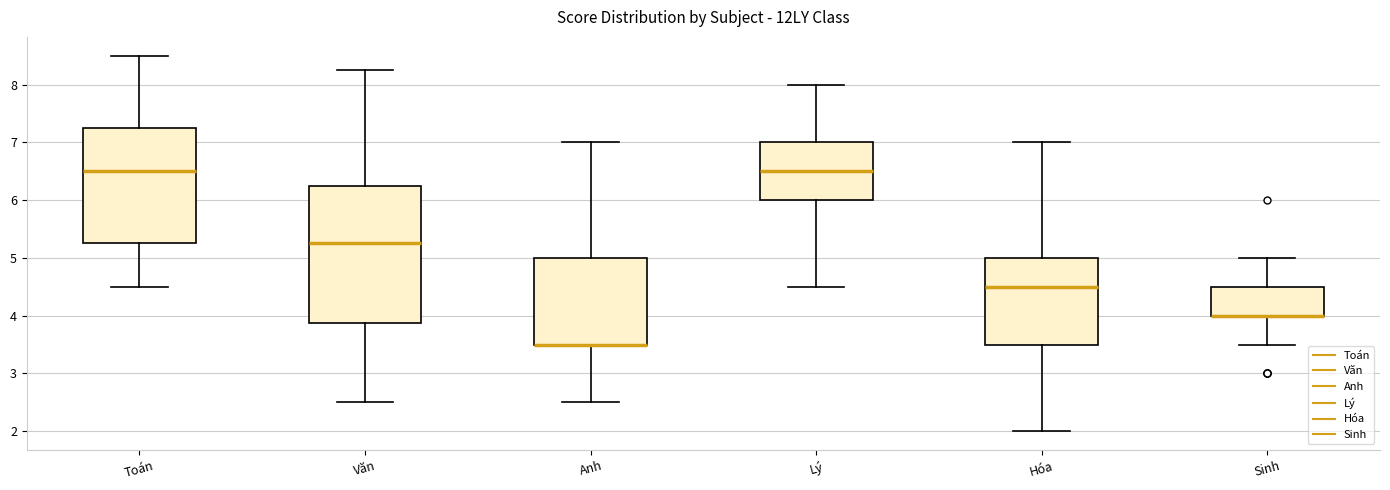

Reading left to right, read every box against the y-axis: the position of its median line, the range the box covers, and the ends of its whiskers. The values are not printed on the chart, so give them approximately, as read against the axis.

Toán: median 6.5, box 5.3 to 7.3, whiskers 4.5 to 8.5
Văn: median 5.3, box 3.9 to 6.3, whiskers 2.5 to 8.3
Anh: median 3.5 (drawn on the box's lower edge), box 3.5 to 5.0, whiskers 2.5 to 7.0
Lý: median 6.5, box 6.0 to 7.0, whiskers 4.5 to 8.0
Hóa: median 4.5, box 3.5 to 5.0, whiskers 2.0 to 7.0
Sinh: median 4.0 (drawn on the box's lower edge), box 4.0 to 4.5, whiskers 3.5 to 5.0